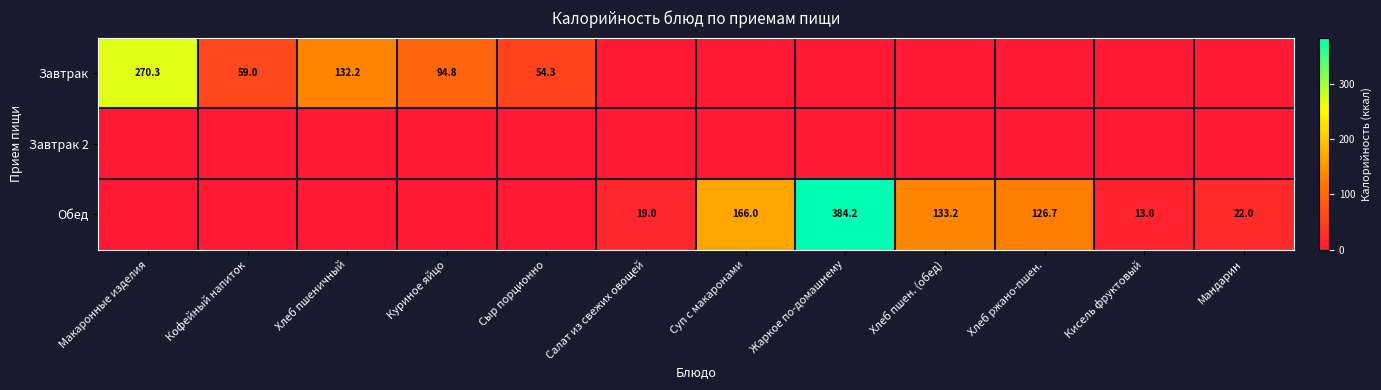

What is the difference between the Обед values at Хлеб ржано-пшен. and Мандарин?

104.7